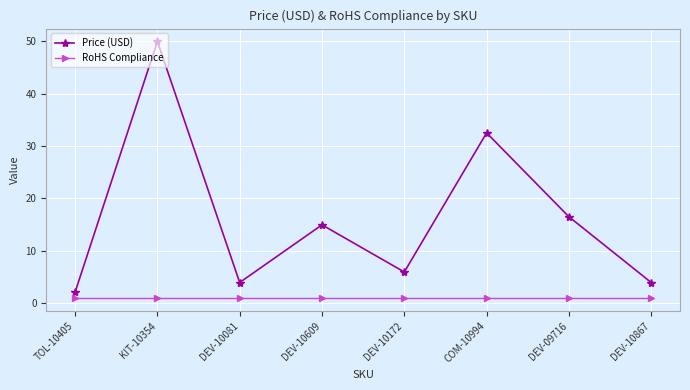

Is the value of RoHS Compliance at TOL-10405 greater than the value of Price (USD) at DEV-10867?

No